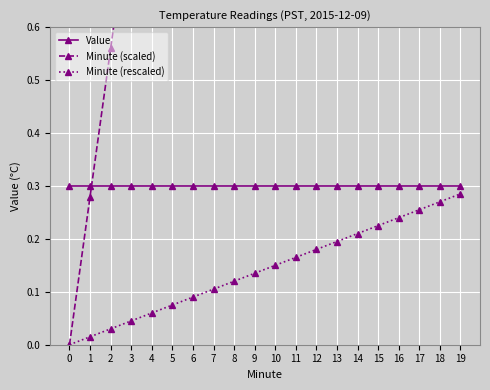

Rank the categories by Value value from lowest to highest.

0, 1, 2, 3, 4, 5, 6, 7, 8, 9, 10, 11, 12, 13, 14, 15, 16, 17, 18, 19